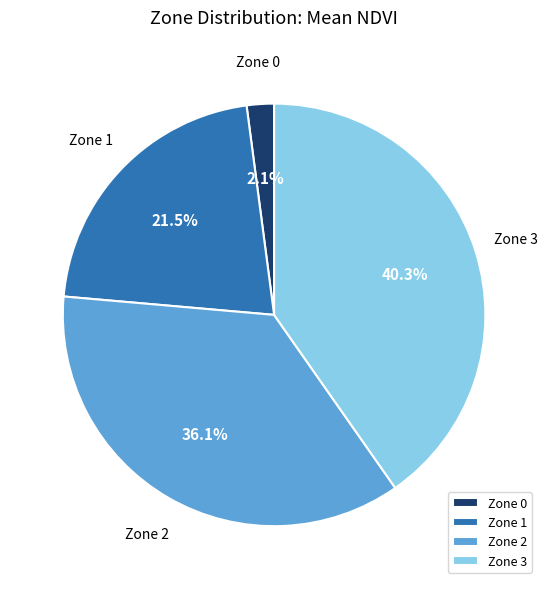

Is it true that Zone 2 is 36% of the pie?

True